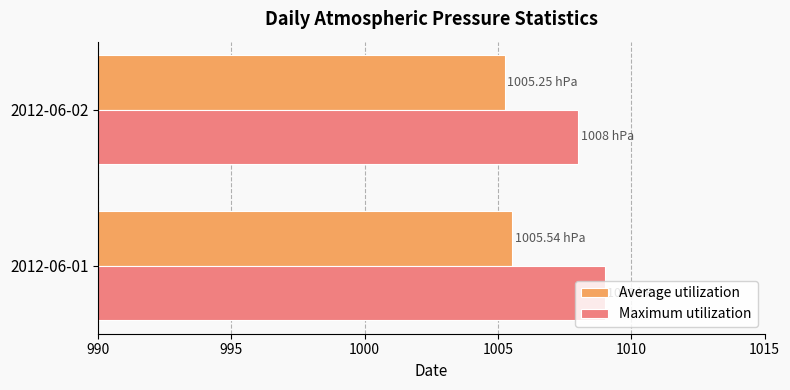

Which series has the largest range (max minus min)?

Maximum utilization